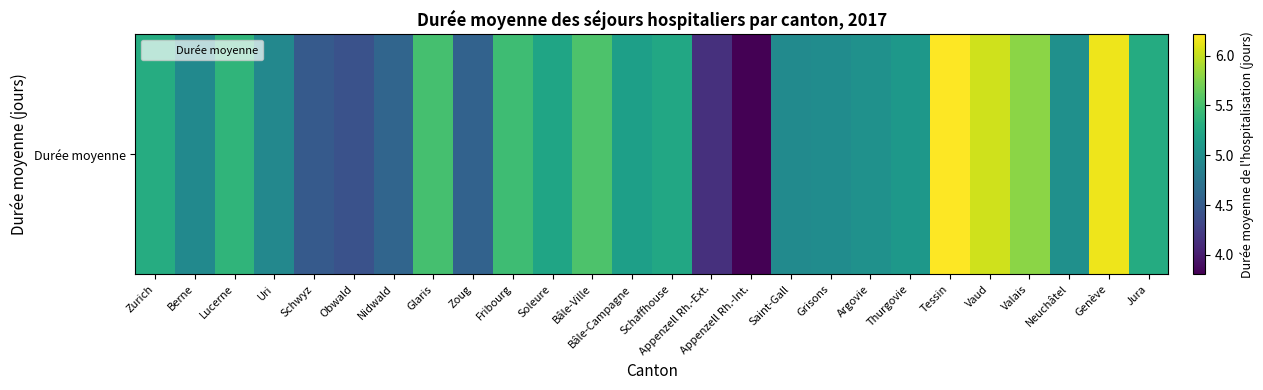

What is the difference between the values at Lucerne and Appenzell Rh.-Ext.?

1.2